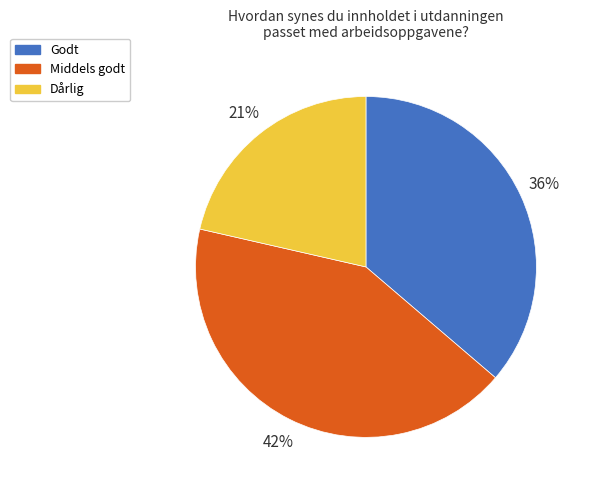

Rank the categories by value from lowest to highest.

Dårlig, Godt, Middels godt